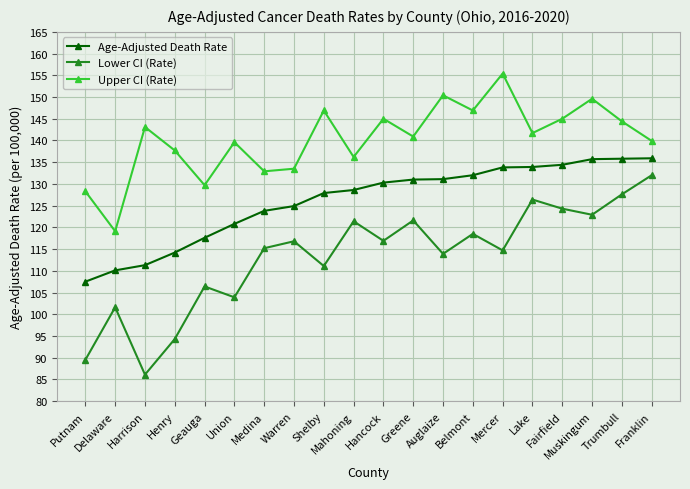

Which series has the largest total across all categories?

Upper CI (Rate)